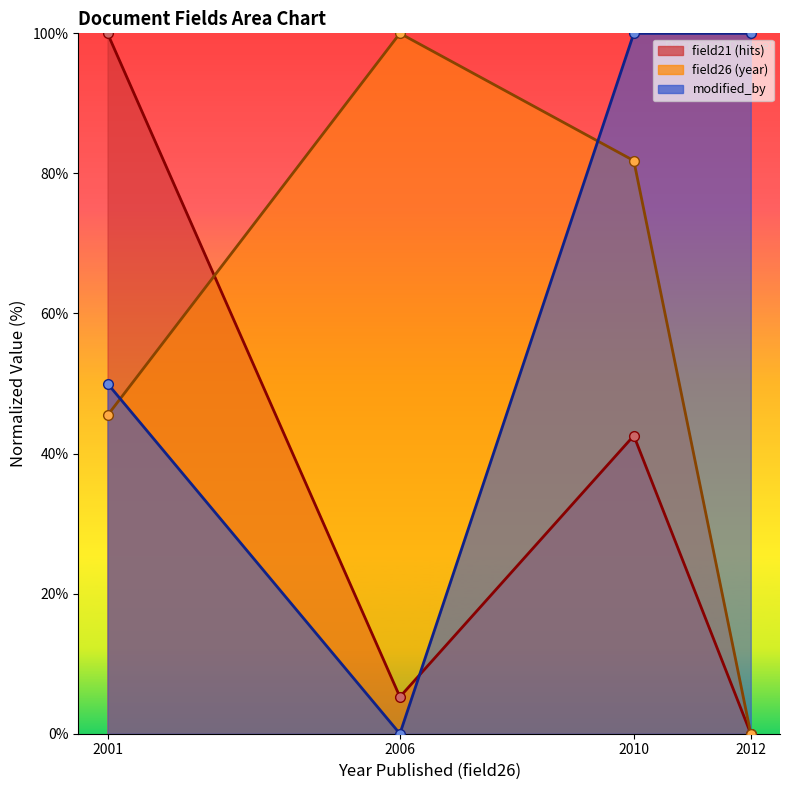

How many positive values does the modified_by series have?

3